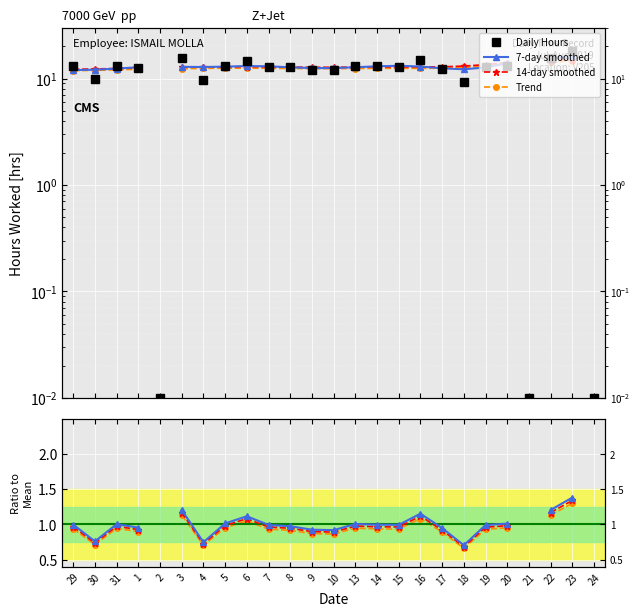

At which category does the chart reach its minimum across all series?

2